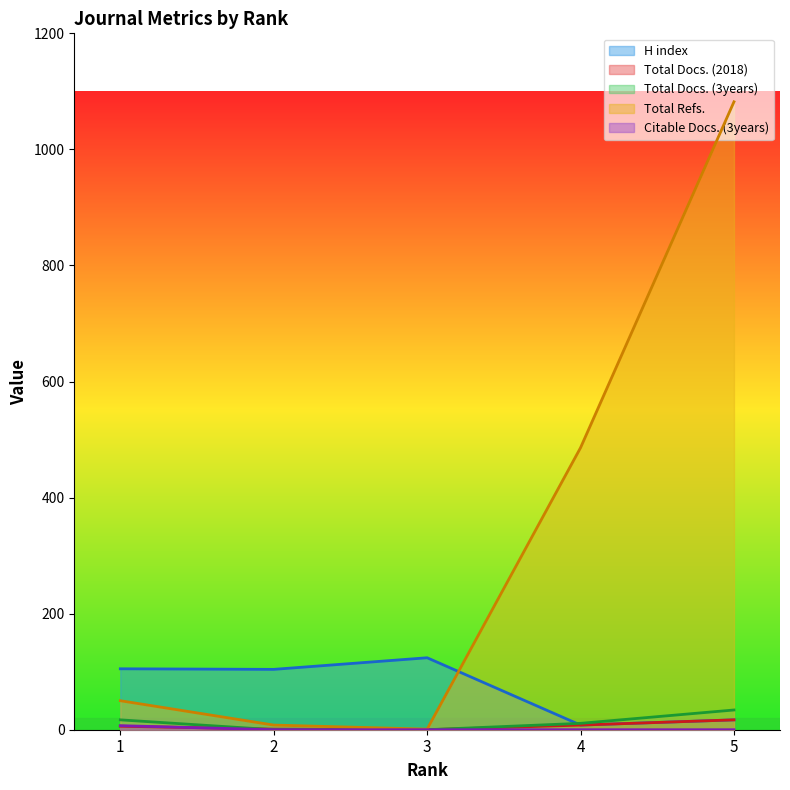

Between 1 and 3, which is larger?

3